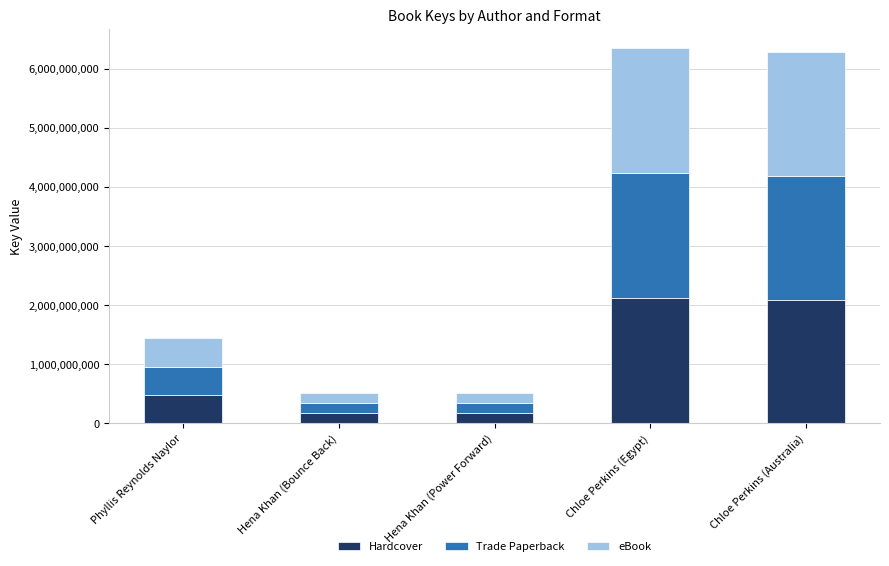

Count the number of data series in this chart.

3